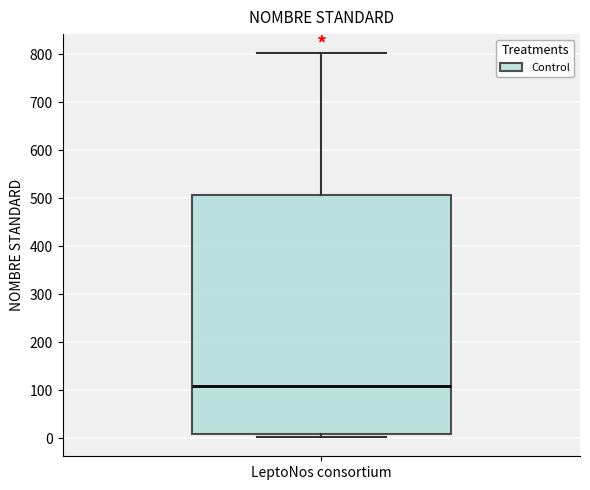

Read this box plot against the y-axis: the position of the median line, the range covered by the box, and the ends of both whiskers. The values are not printed on the chart, so give them approximately, as read against the axis.

median 110, box 10 to 510, whiskers 0 to 800